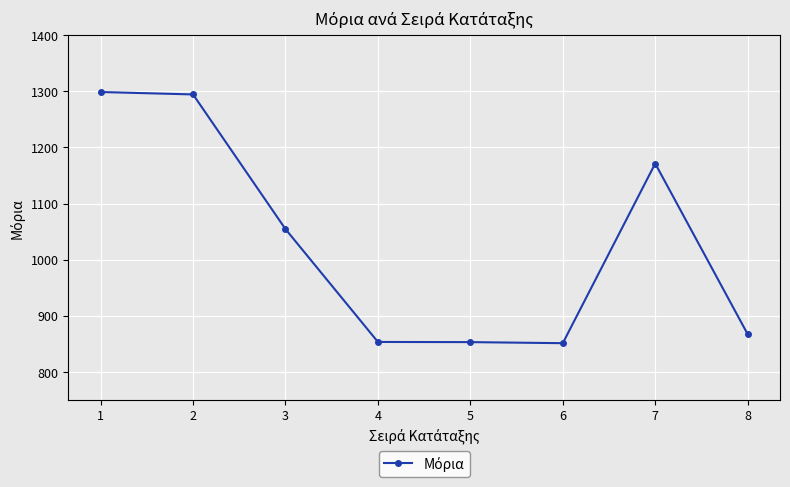

Is it true that the value at 3 is 1054.5?

True